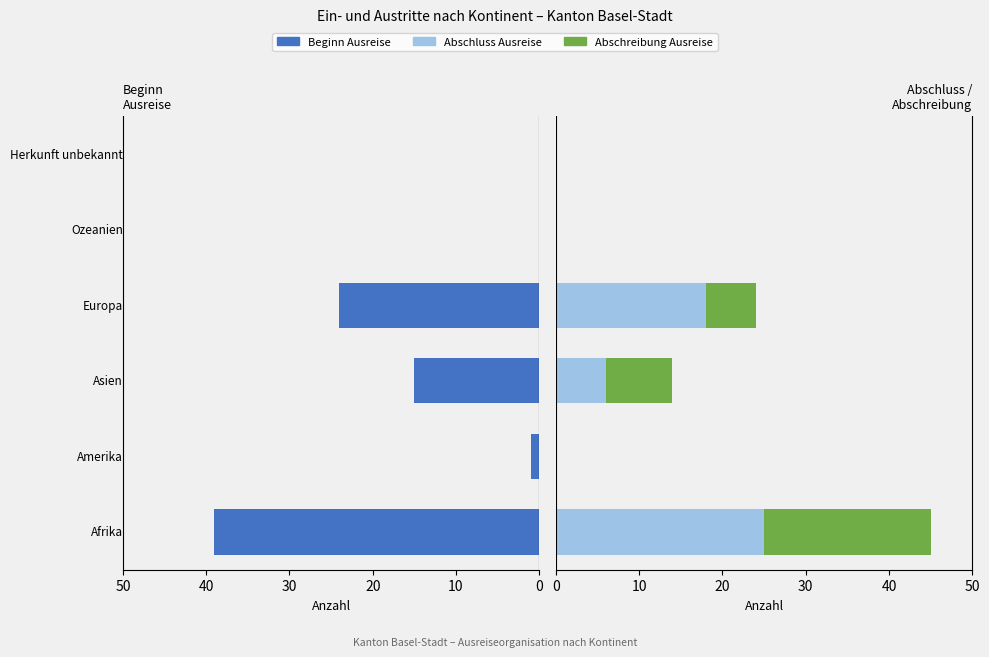

What is the difference between the maximum and minimum values in the Beginn Ausreise series?

39